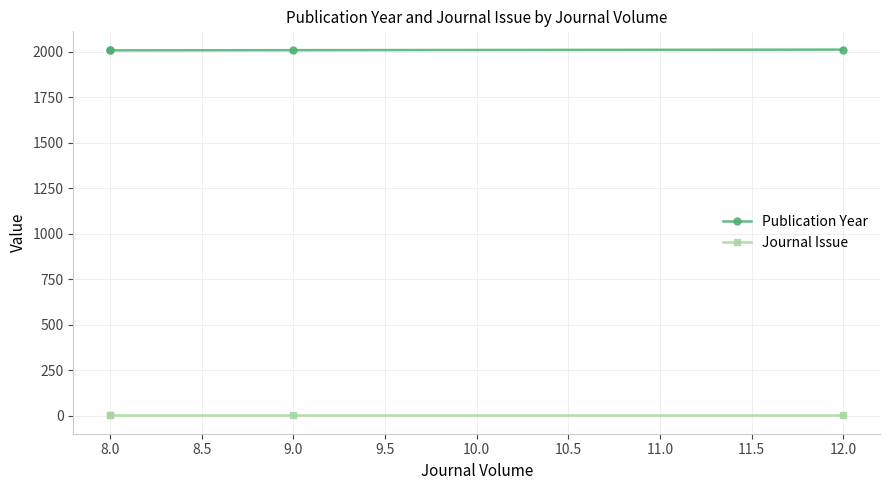

Is the value of Journal Issue at 12.0 greater than the value of Publication Year at 8.0?

No